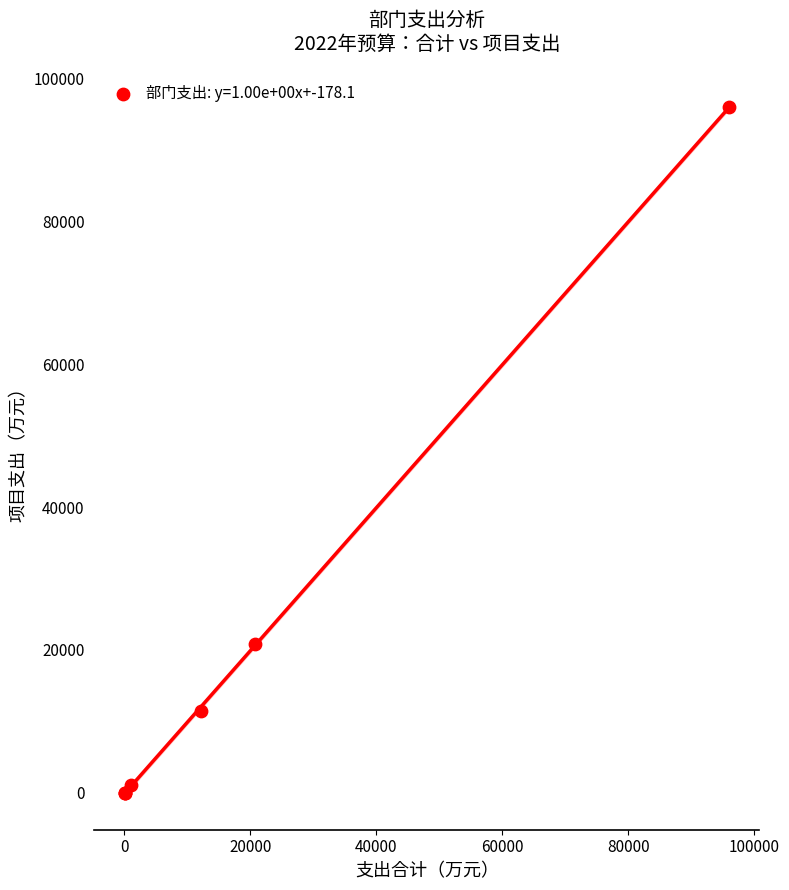

What Y value in the scatter plot is closest to 48025?

20804.5